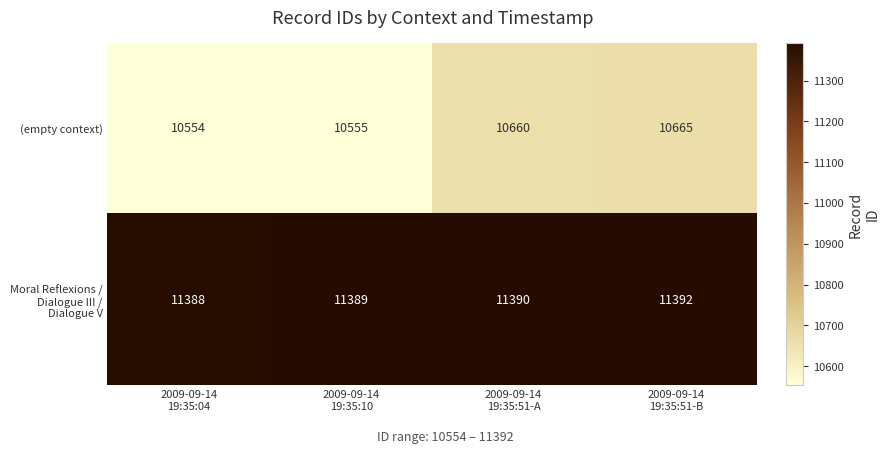

At which category is the sum across all series the highest?

2009-09-14
19:35:51-B